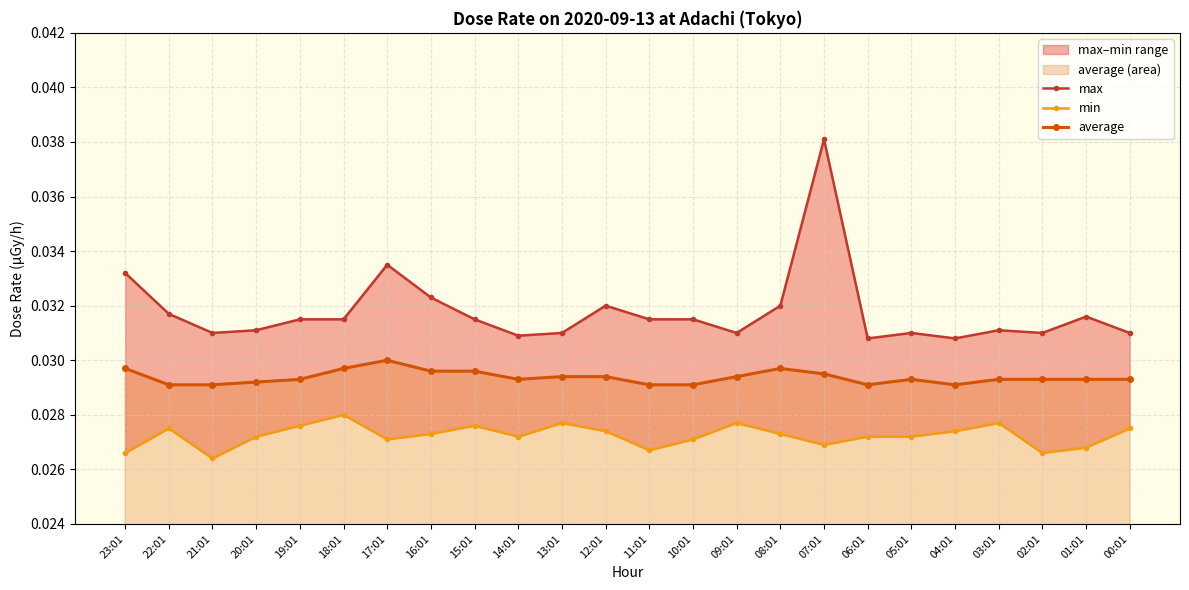

The max series shows 0.0 at 04:01. True or false?

False